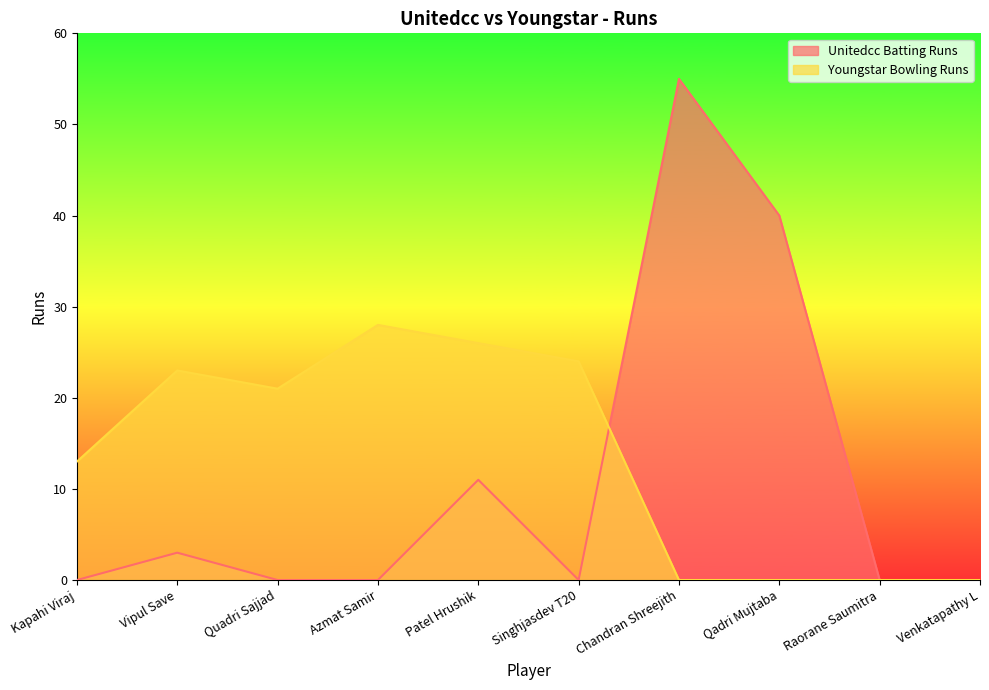

What is the sum of the Youngstar Bowling Runs values at Singhjasdev T20 and Qadri Mujtaba?

24